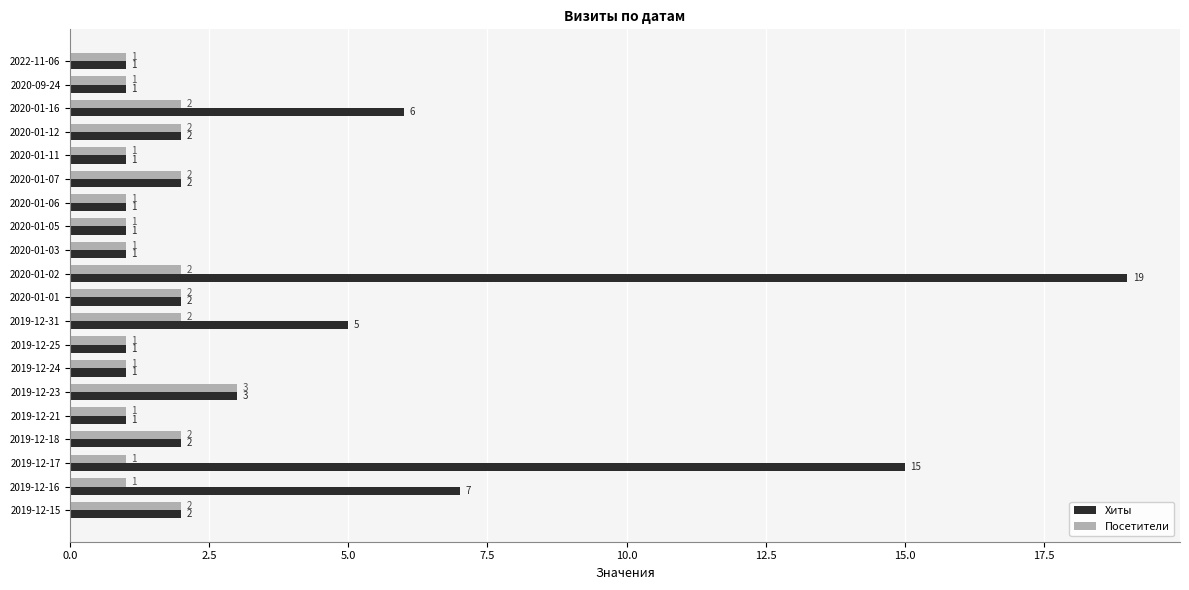

Which series has the largest range (max minus min)?

Хиты